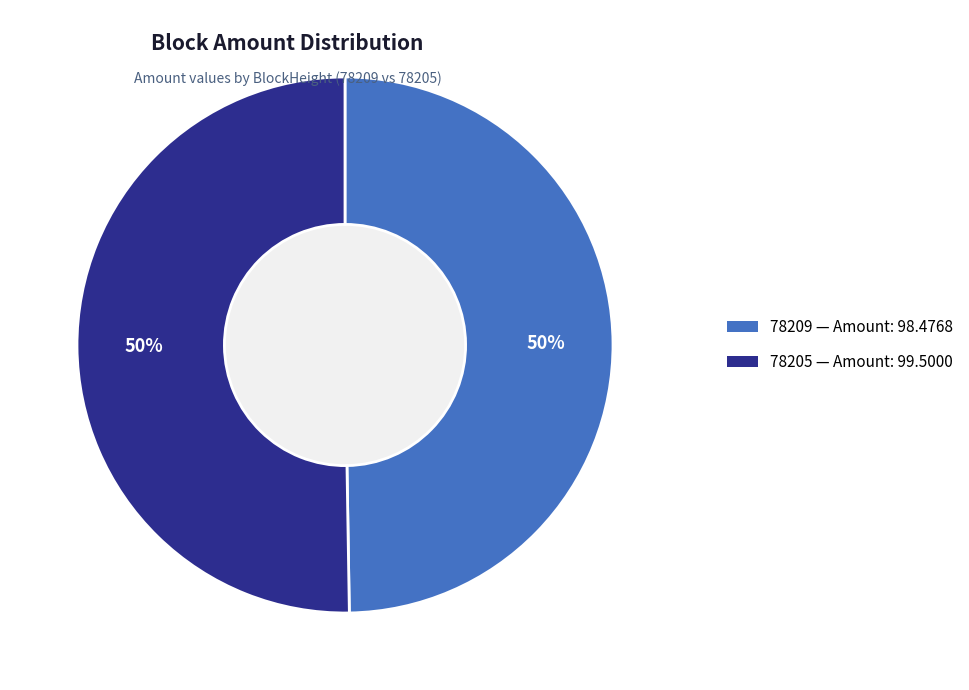

Between 78205 and 78209, which is larger?

78205